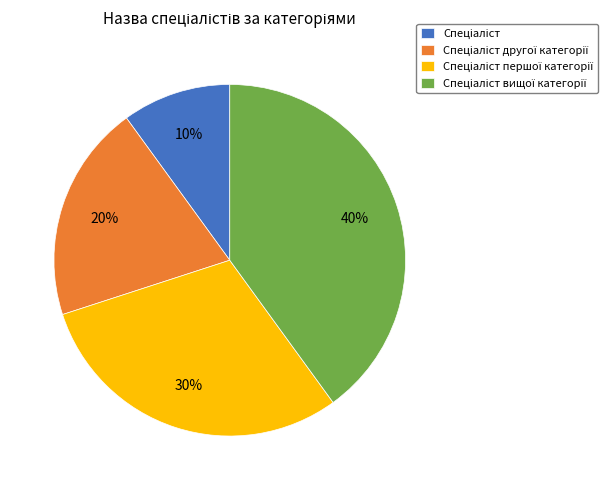

To the nearest percent, what is the average slice percentage?

25%